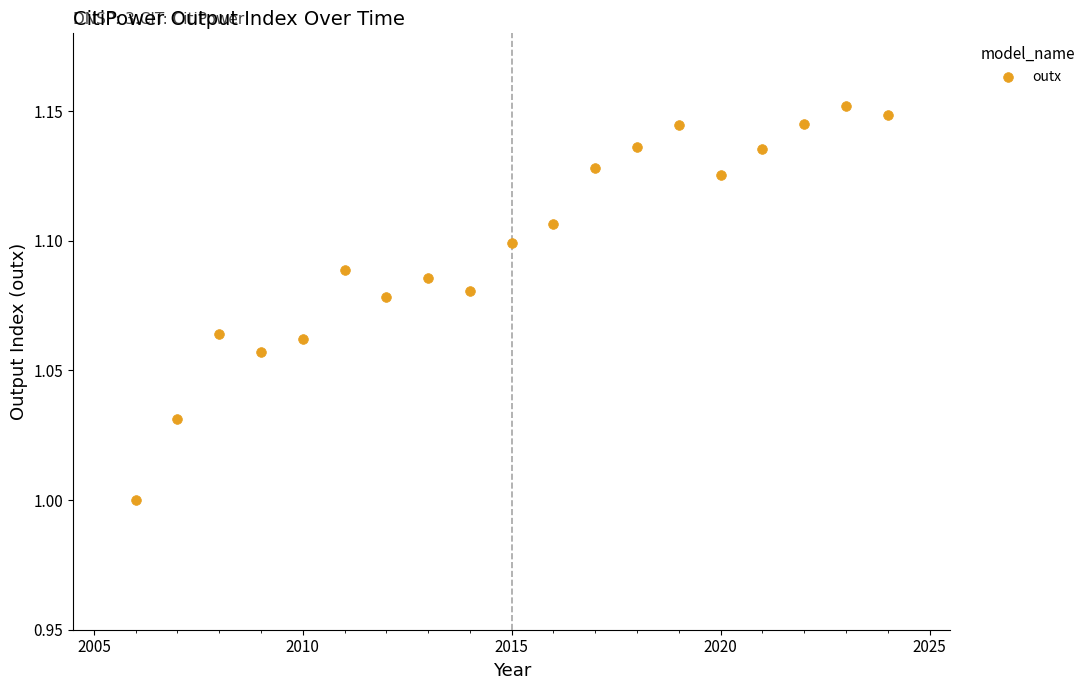

What is the range of X values (max minus min)?

18.0